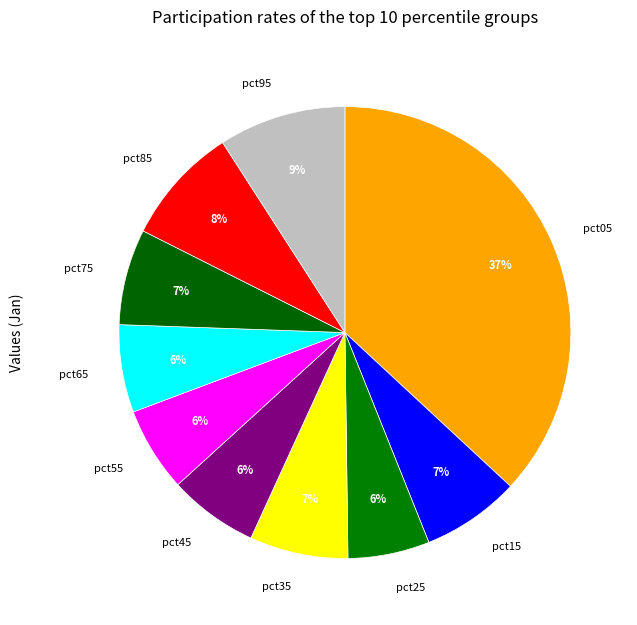

Which slice is the largest?

pct05